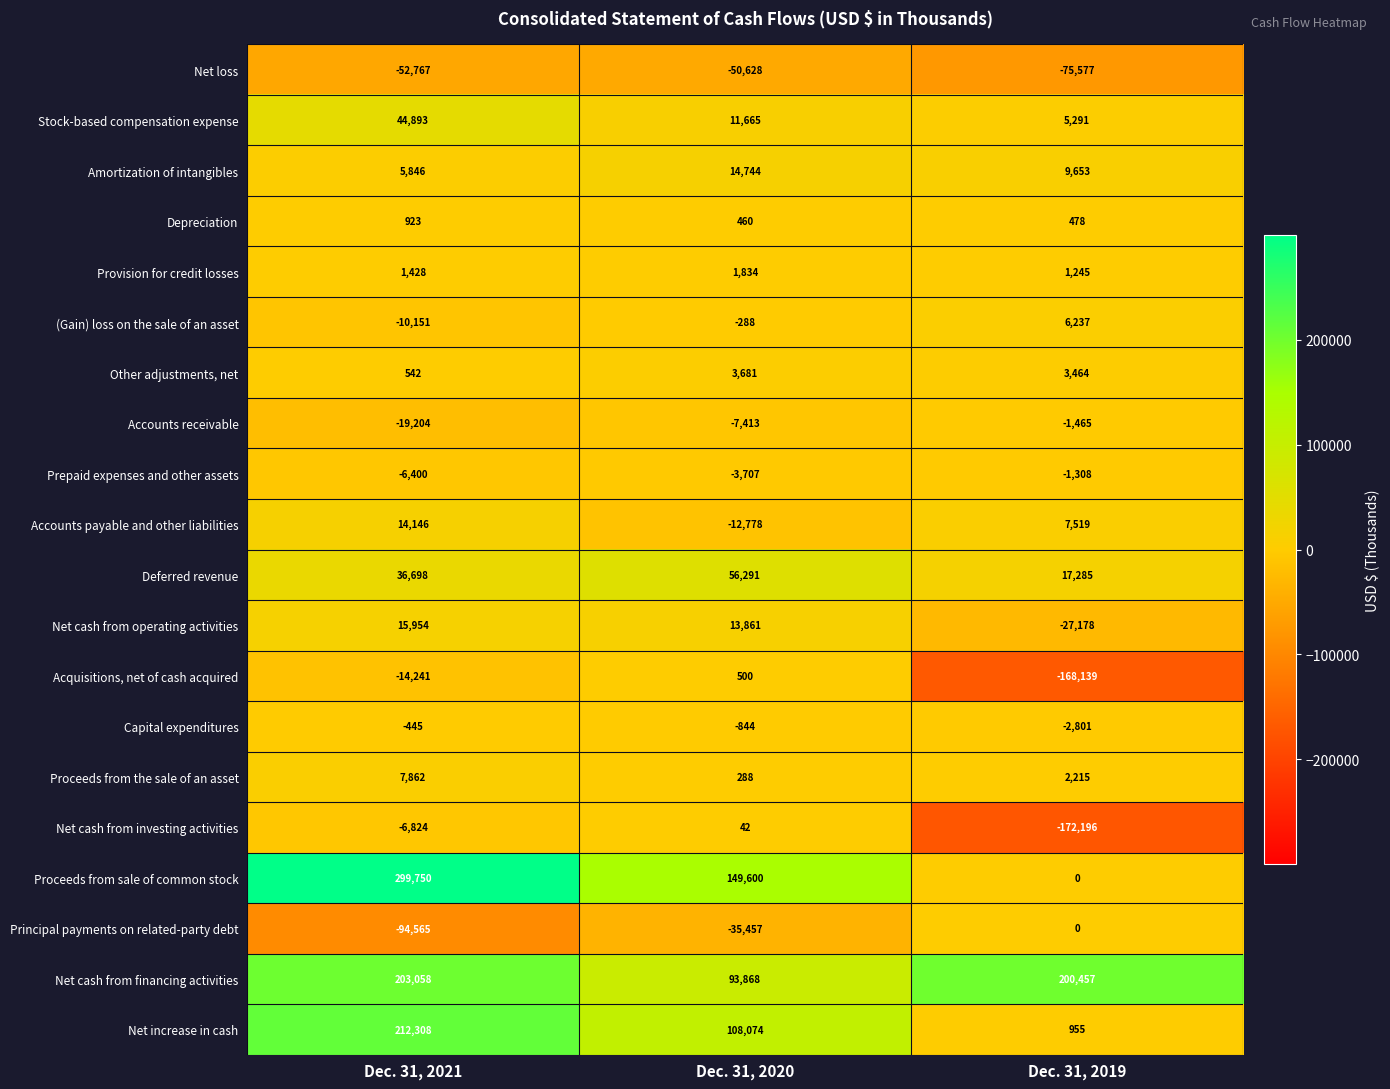

What value does the Principal payments on related-party debt series have at Dec. 31, 2020, to the nearest 50?

-35450